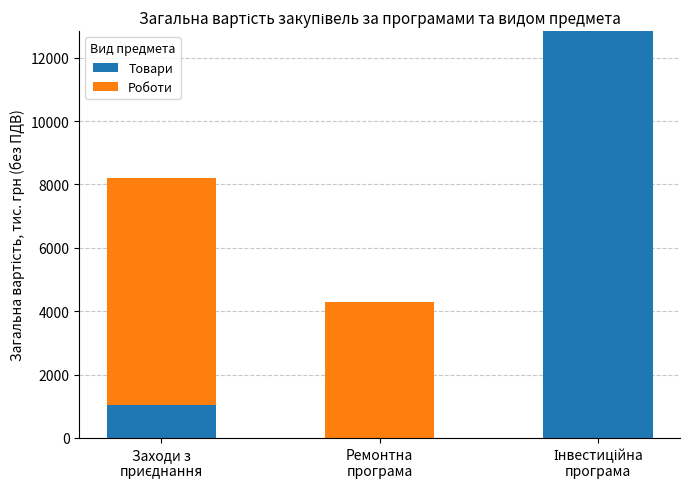

Does the chart contain stacked bars?

Yes